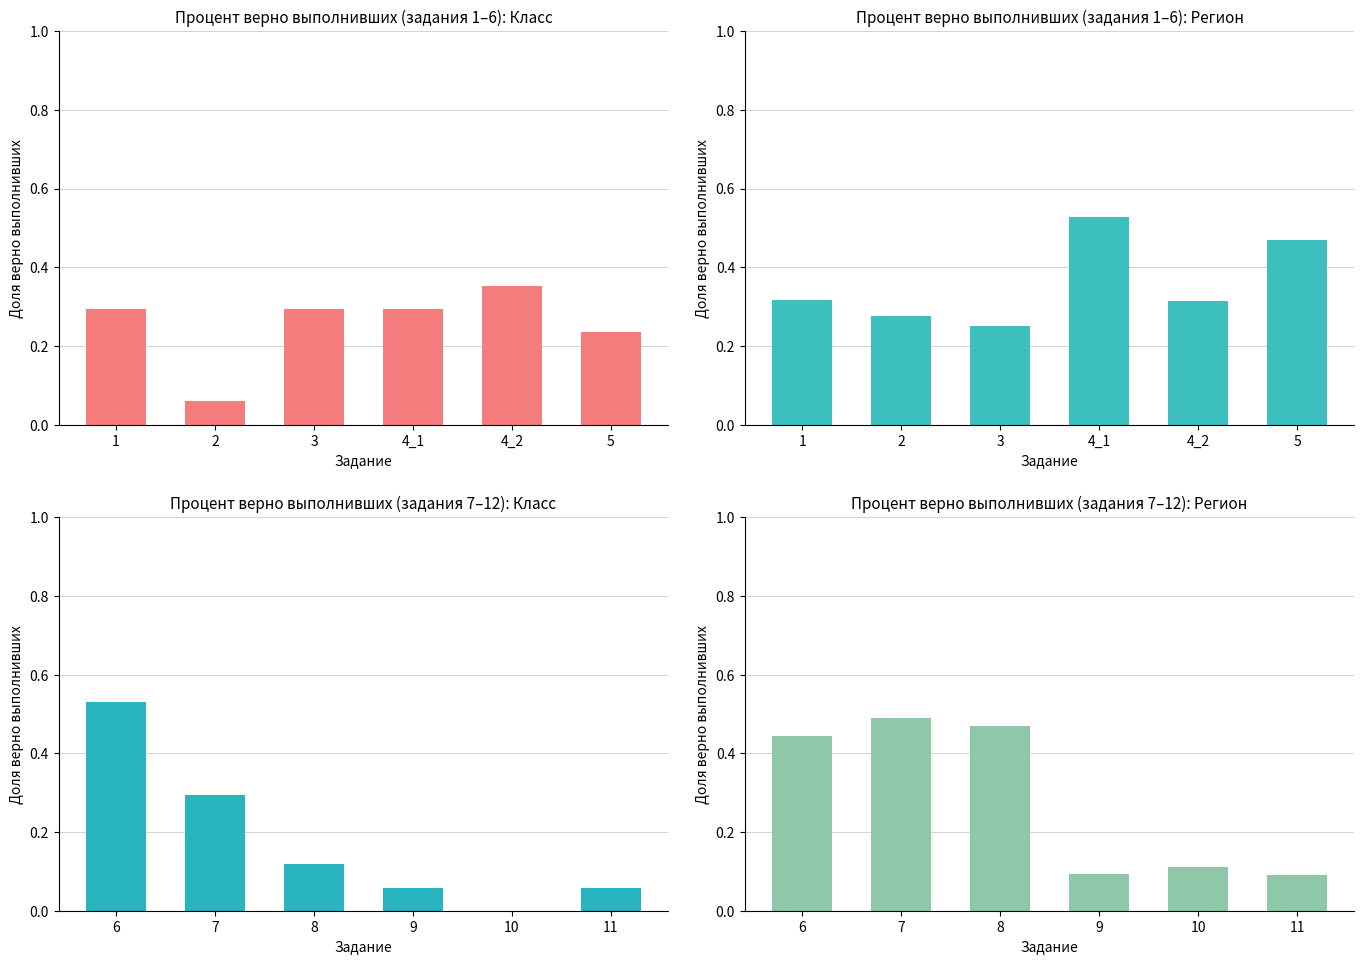

How many groups of bars are there?

6